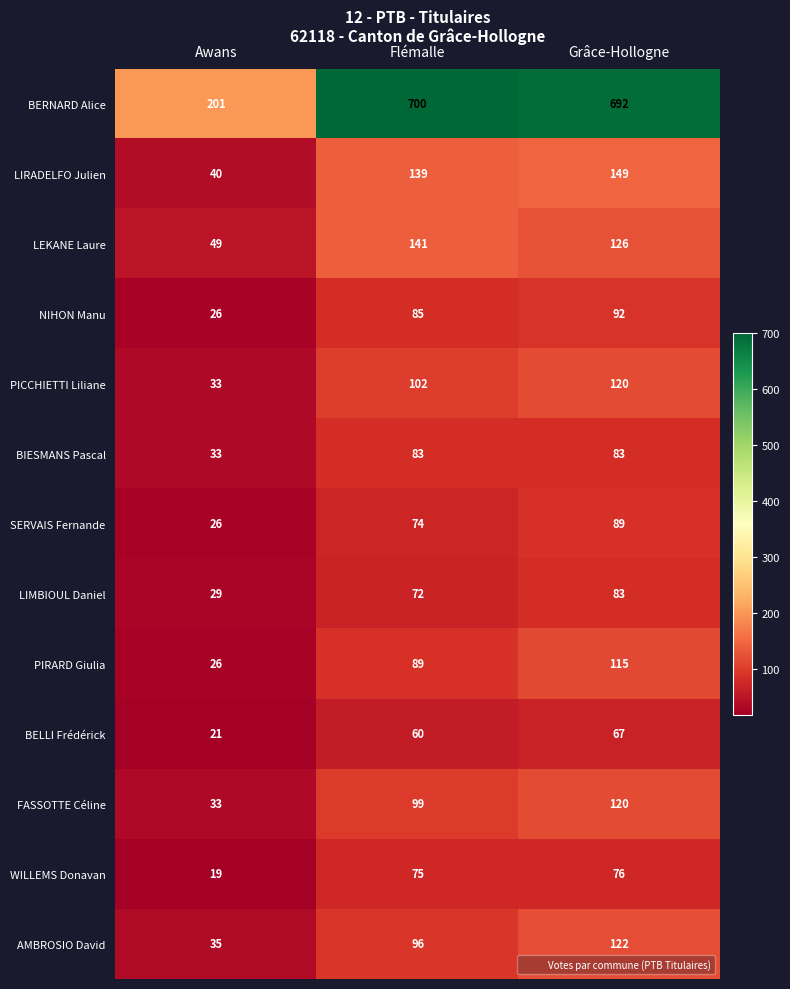

What is the maximum value for FASSOTTE Céline?

120